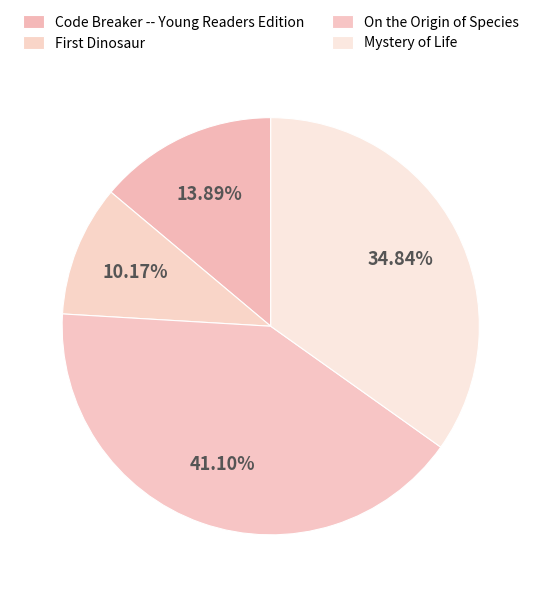

What percentage do On the Origin of Species and Code Breaker -- Young Readers Edition together represent?

55.0%